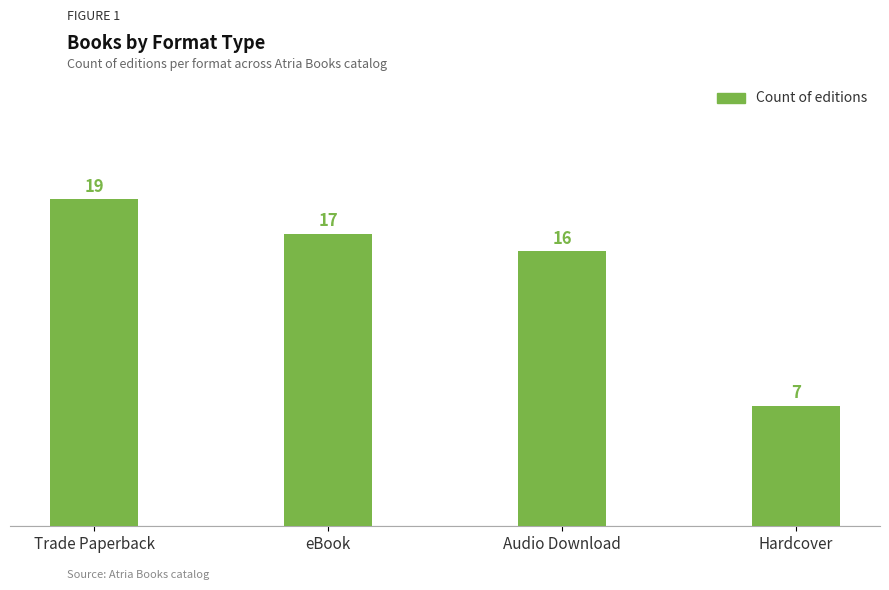

List the labels in order of value, smallest first.

Hardcover, Audio Download, eBook, Trade Paperback